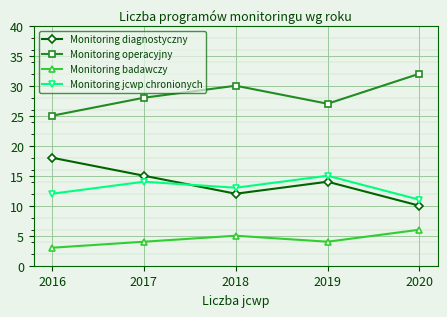

What is the spread (max minus min) of values at 2016?

22